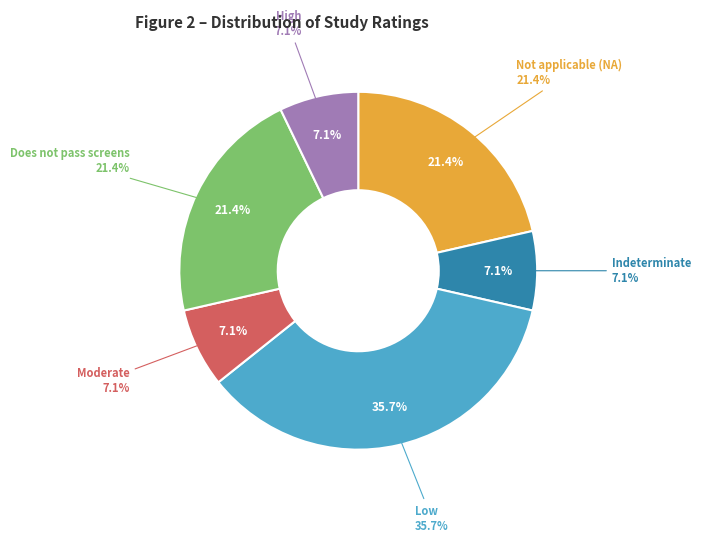

Which has a higher value, Not applicable (NA) or Indeterminate?

Not applicable (NA)